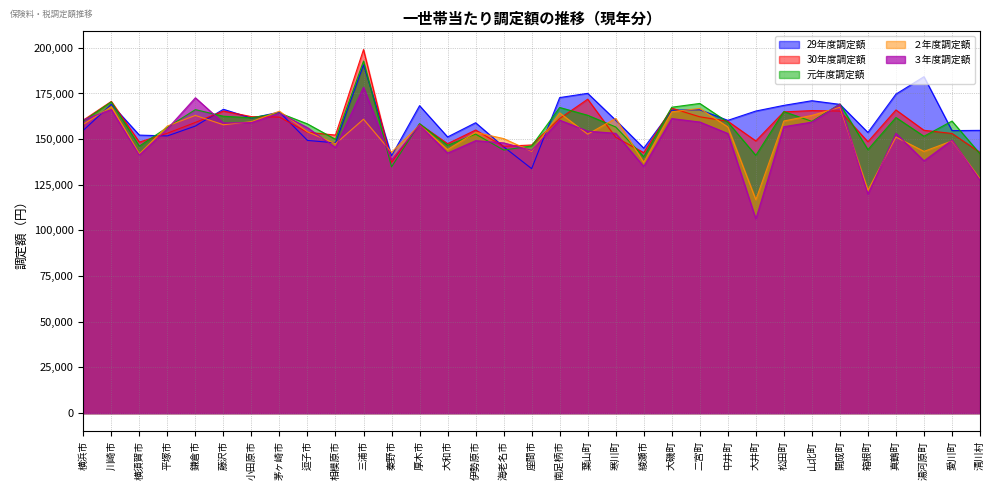

How many lines are shown in the chart?

5